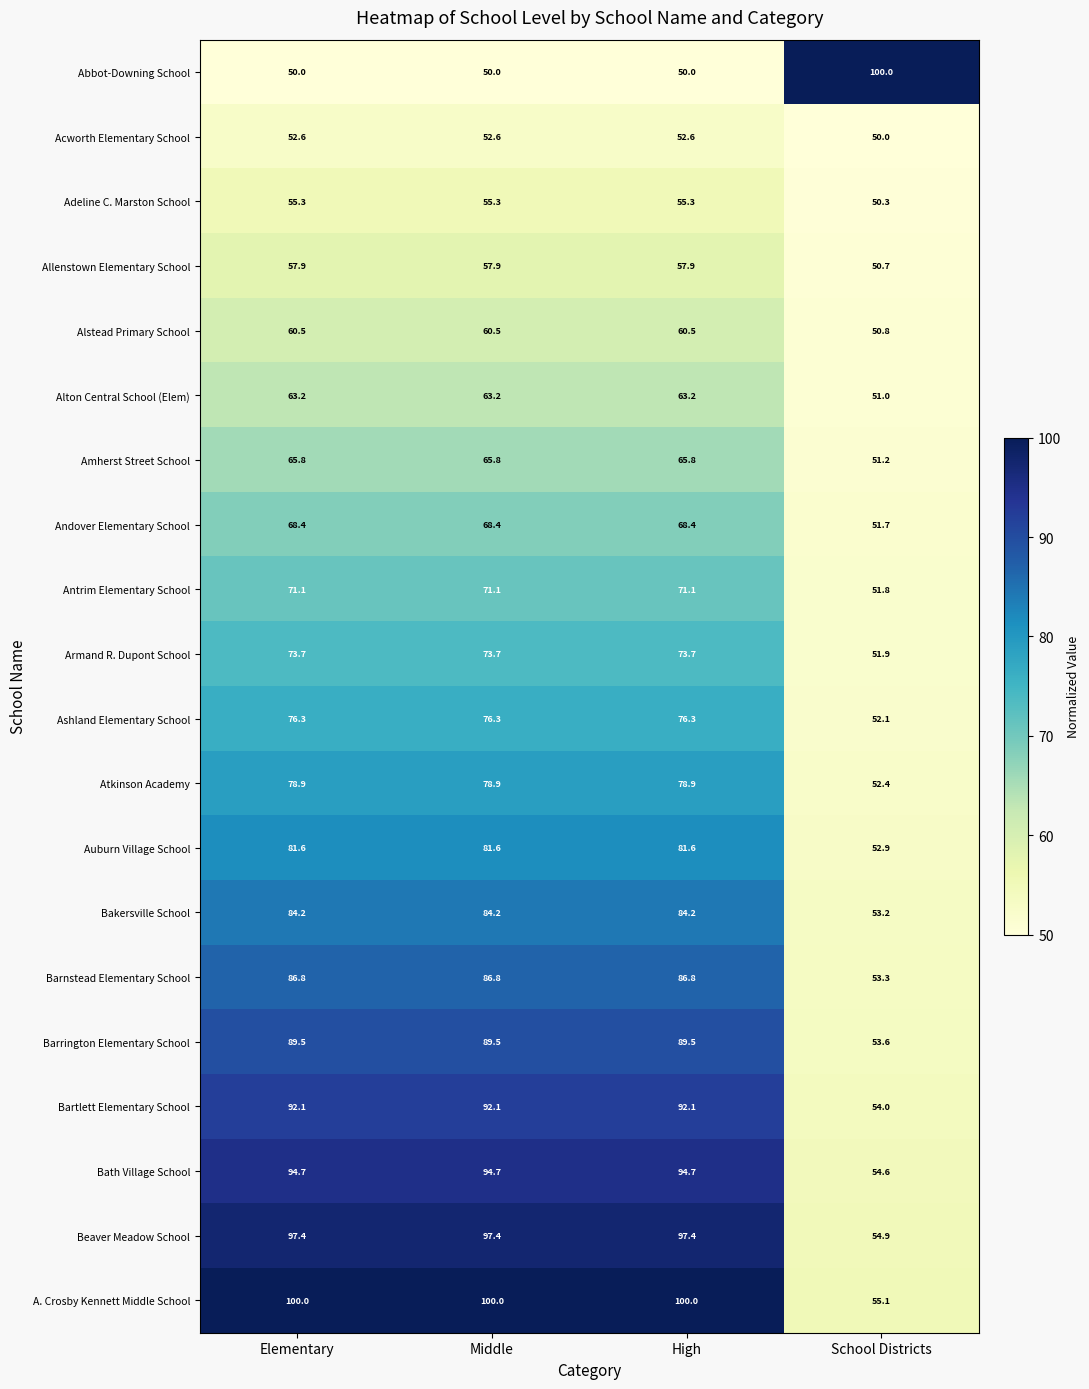

Which series has the widest spread of values?

Abbot-Downing School